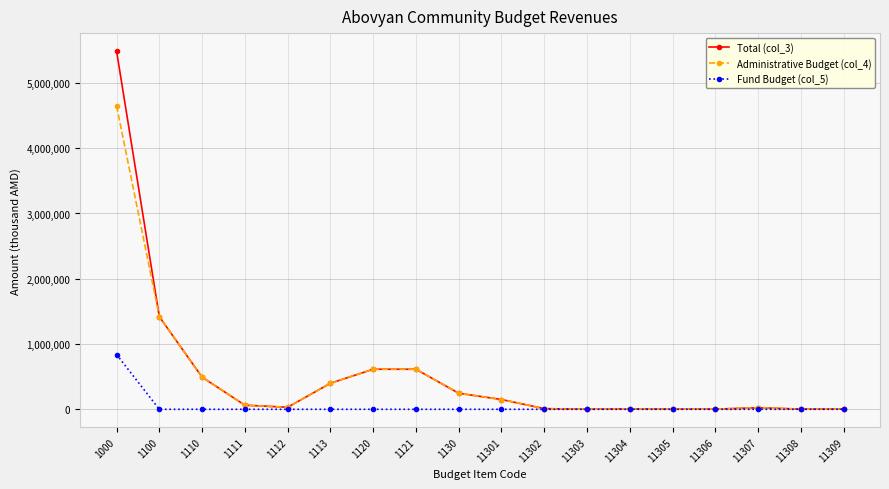

True or false: Administrative Budget (col_4) has a value of 150000.0 at 11301.

True